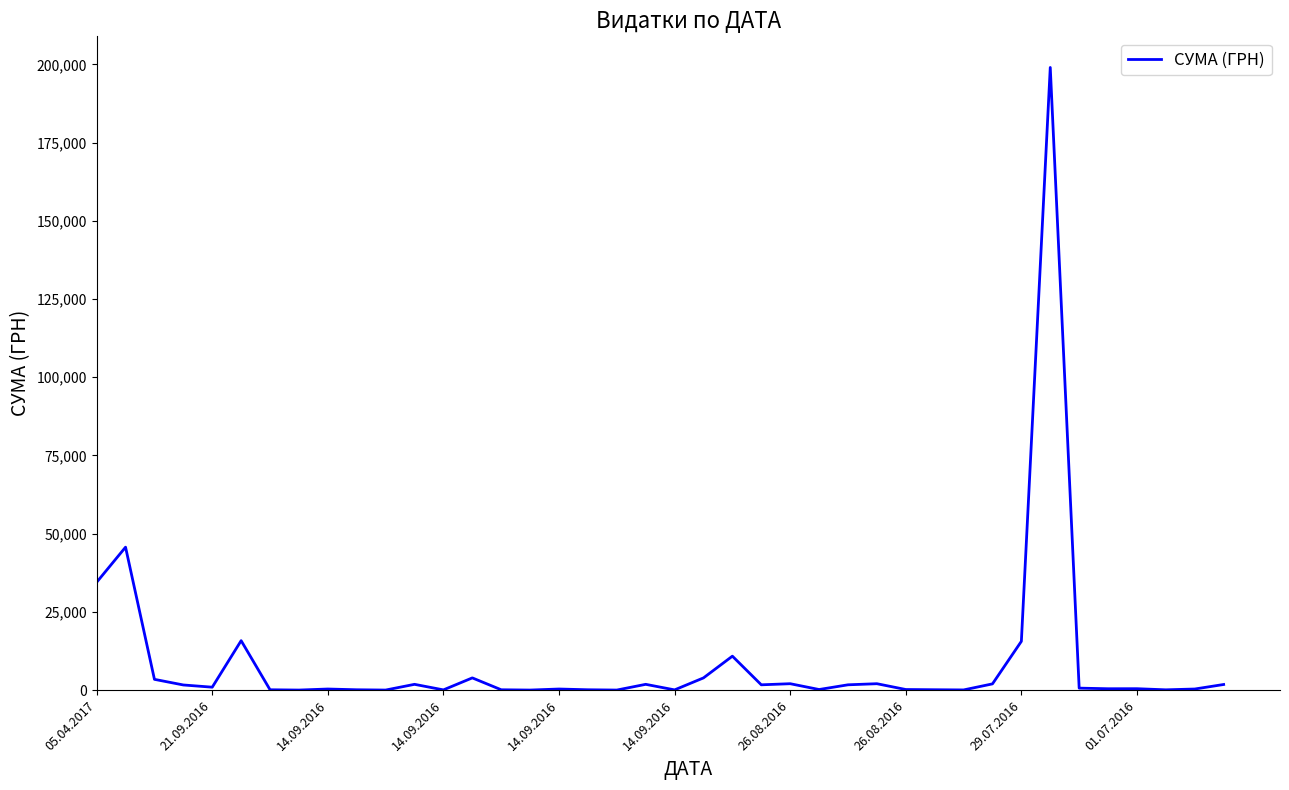

What is the difference between the maximum and minimum values?

198968.4